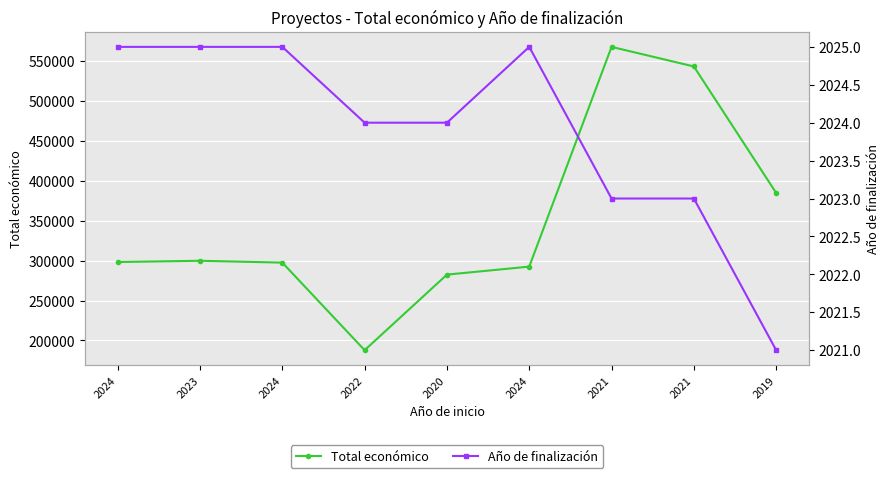

At which category does Año de finalización reach its first local peak?

2024